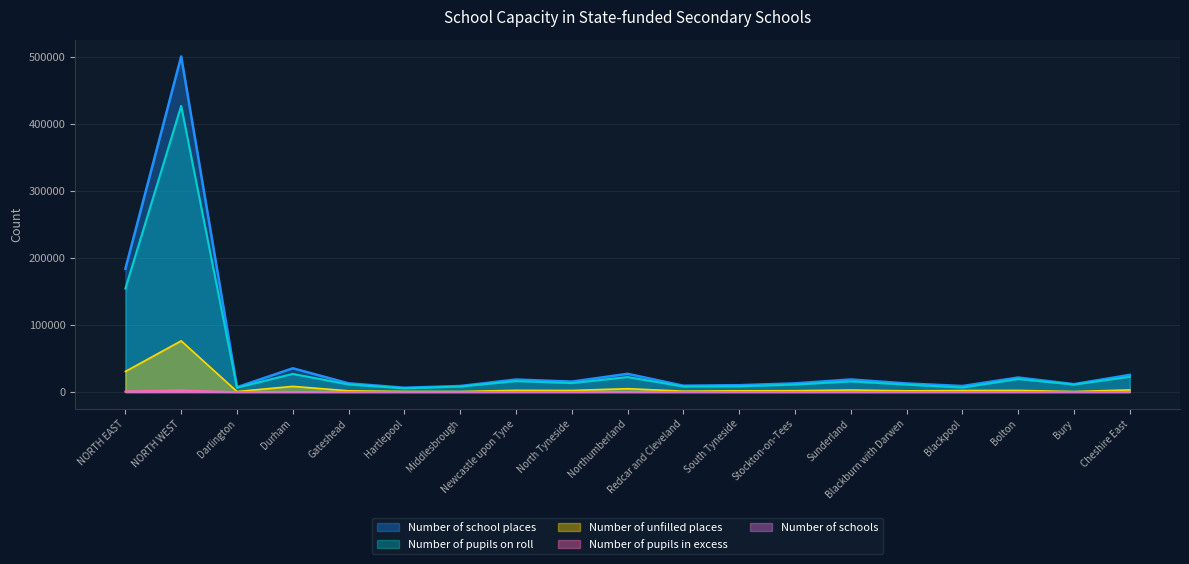

At which label does Number of unfilled places reach its minimum?

Darlington